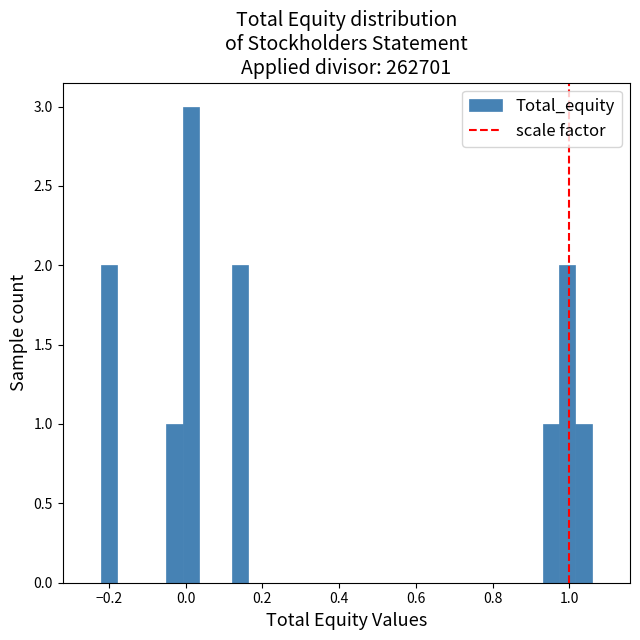

Around what value on the x-axis is the tallest bar? Give the approximate position of its centre, as read against the axis.

0.02